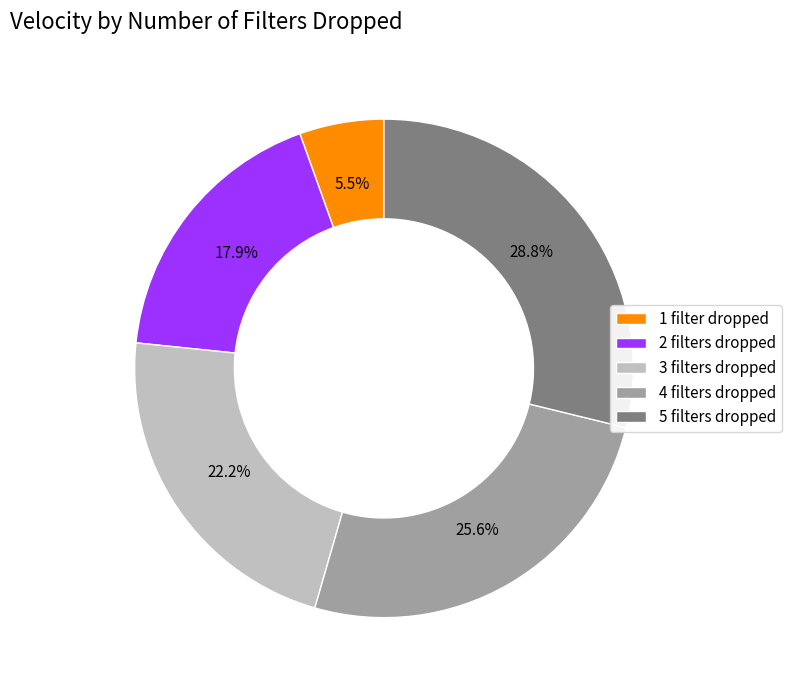

How many slices are in this pie chart?

5